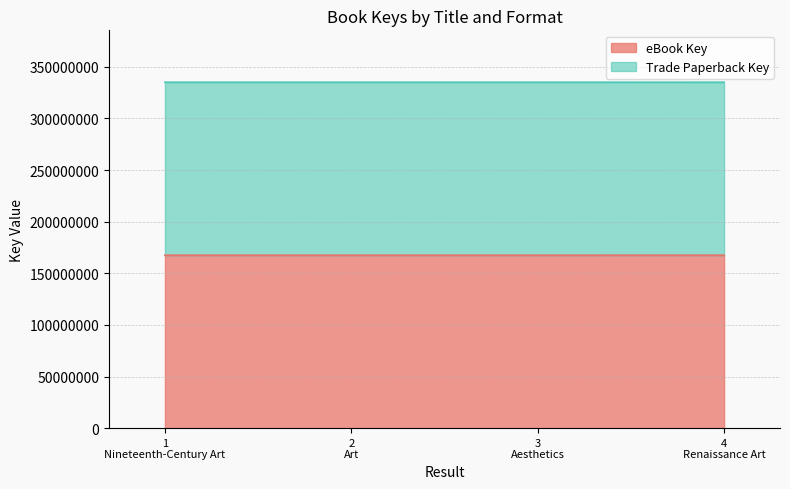

Reading left to right, list all the values displayed in this chart.

eBook Key: 167510071	167508843	167507083	167517728
Trade Paperback Key: 335020142	335017686	335014166	335035456